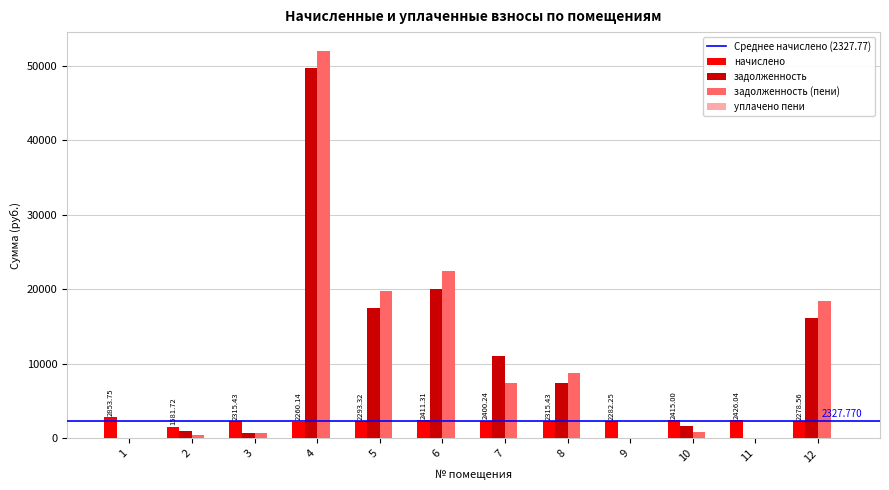

Which series changed the most between 1 and 5?

задолженность (пени)